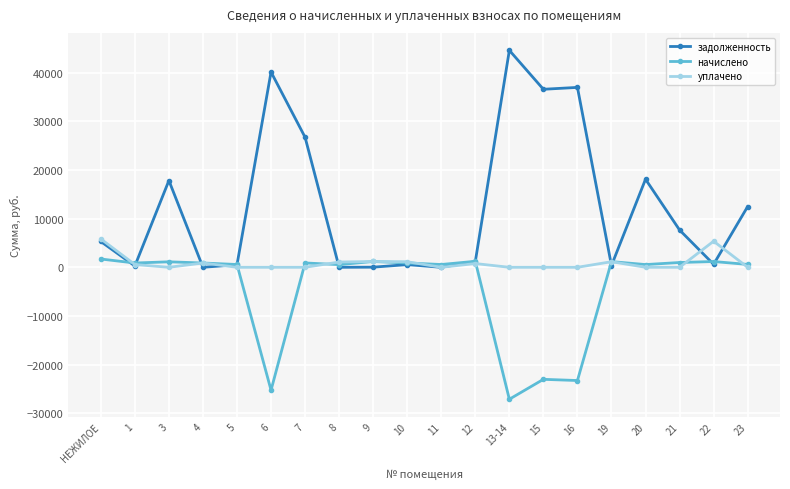

List the series in order of their peak value, lowest first.

начислено, уплачено, задолженность